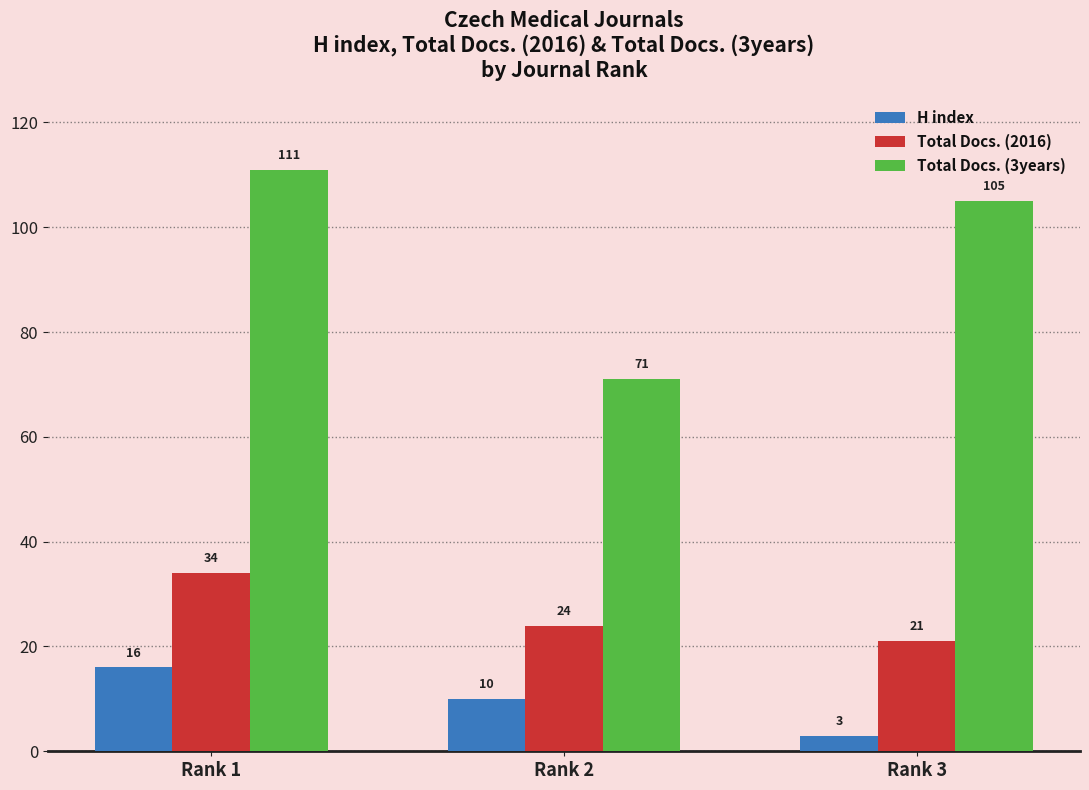

Read the Total Docs. (3years) value at Rank 2.

71